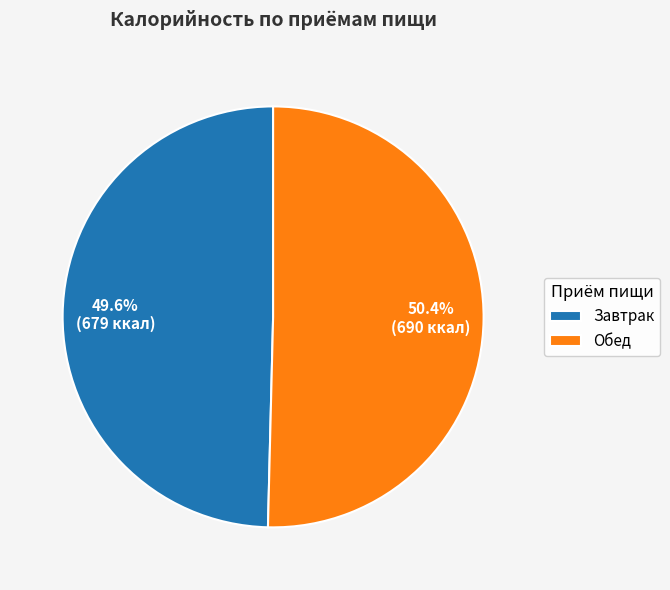

Which has a higher value, Обед or Завтрак?

Обед